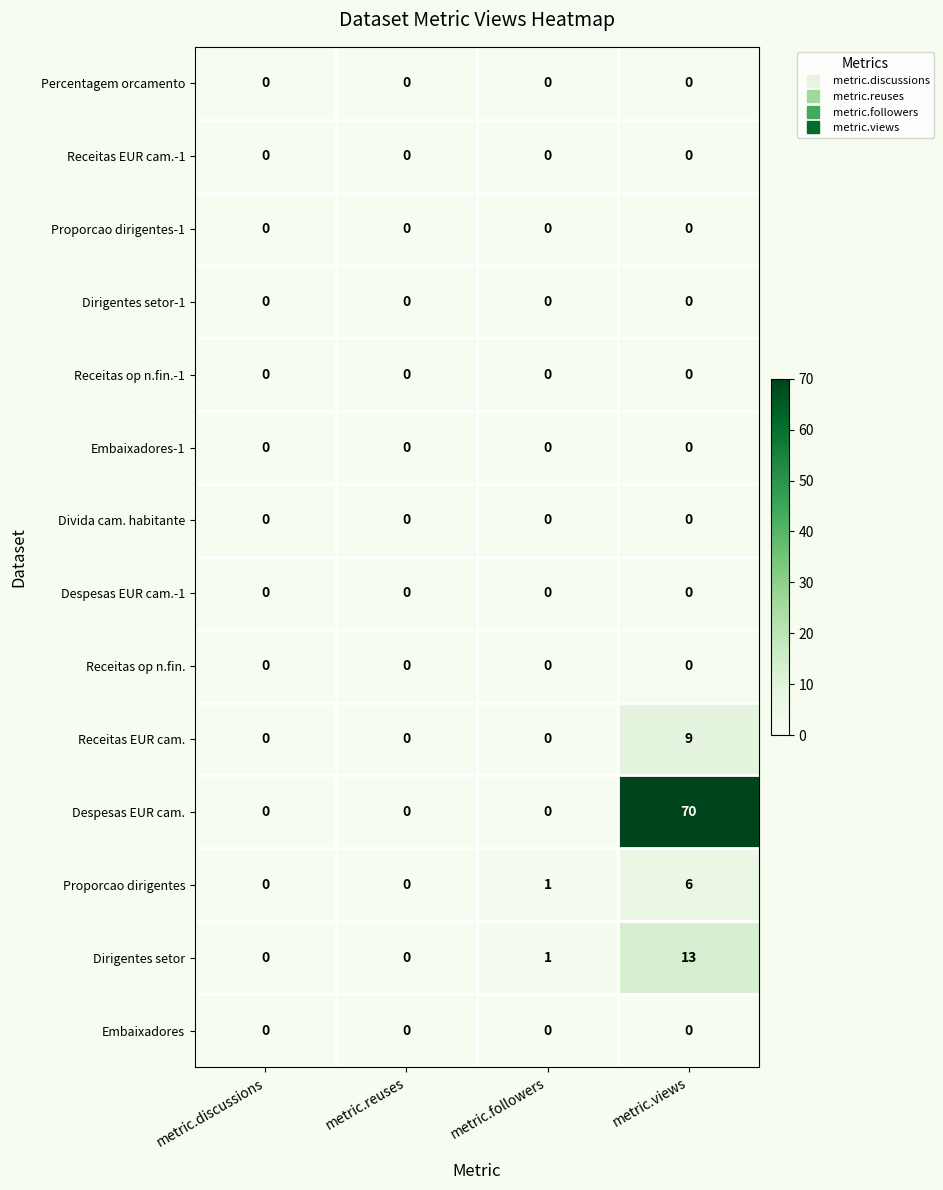

What is the difference between the Despesas EUR cam. values at metric.discussions and metric.views?

70